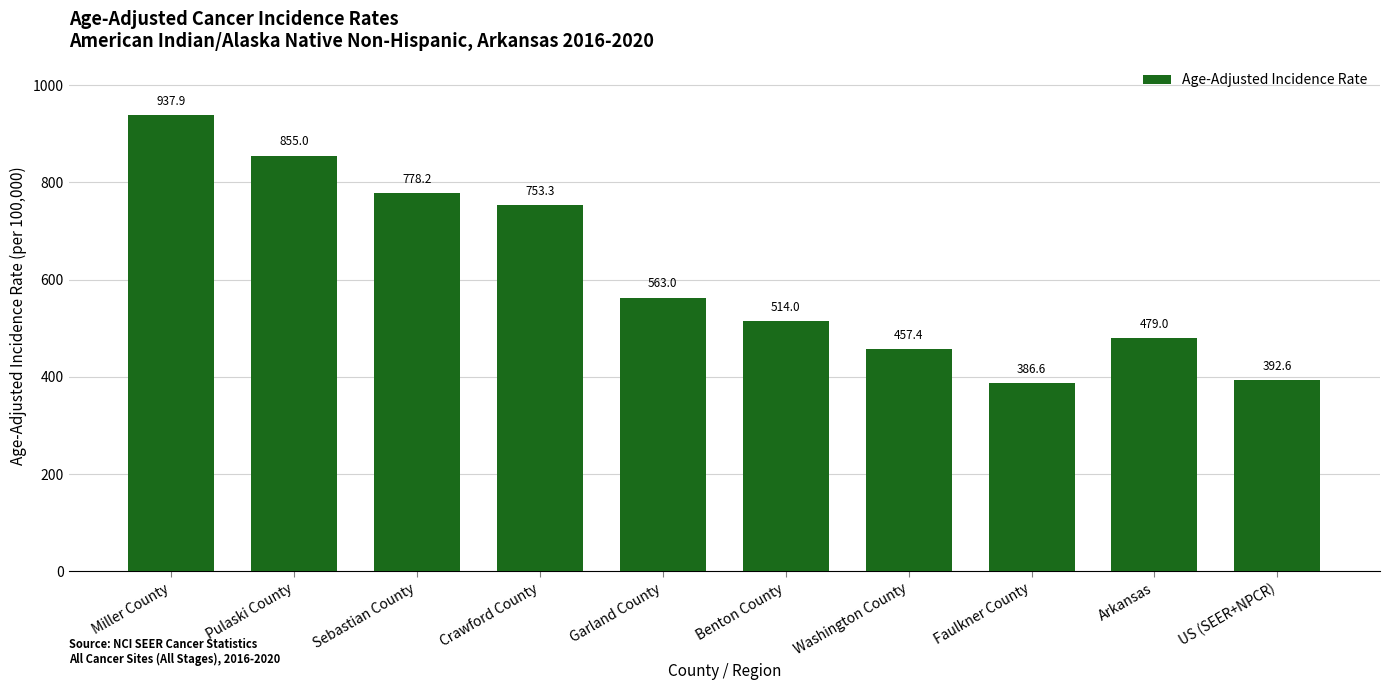

How many series are shown in this chart?

1